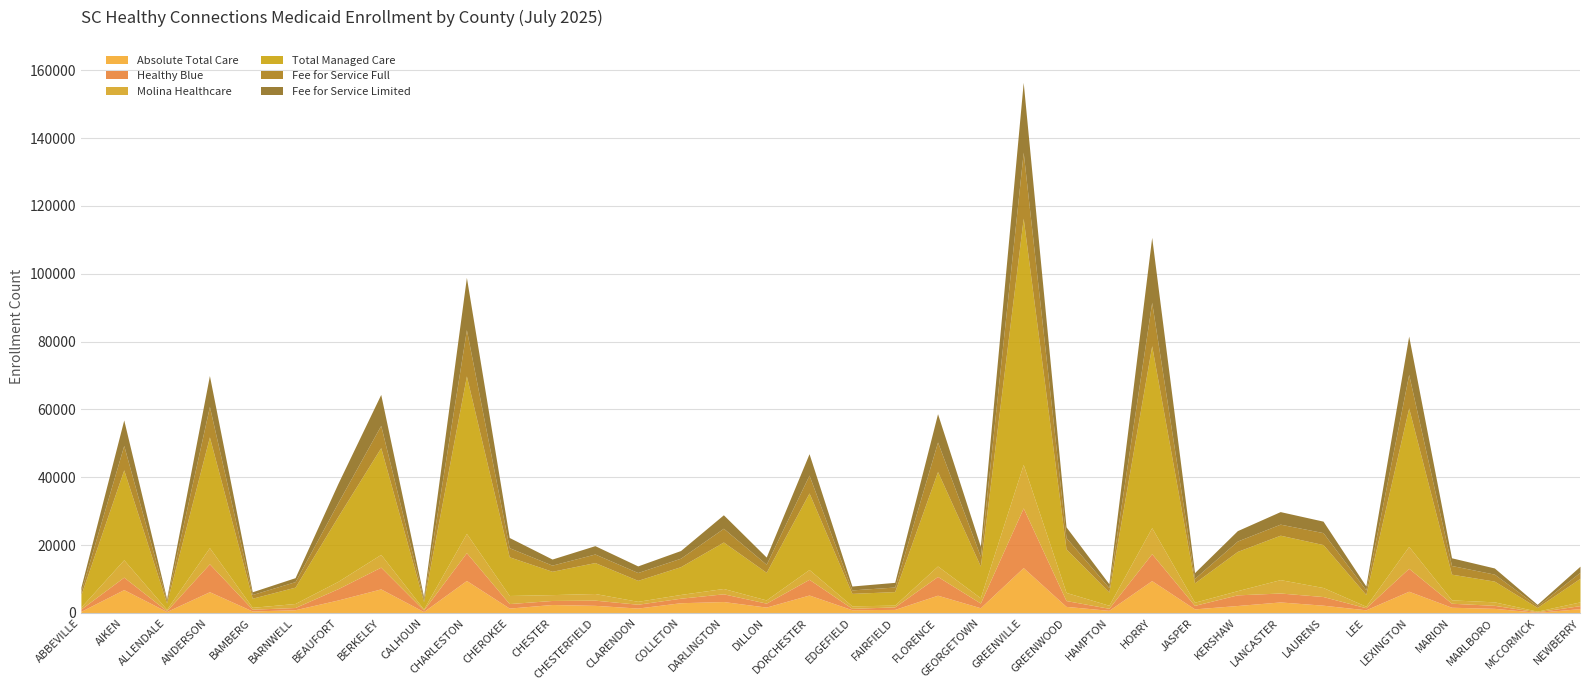

In Fee for Service Limited, how many points are lower than both neighbors (excluding endpoints)?

12